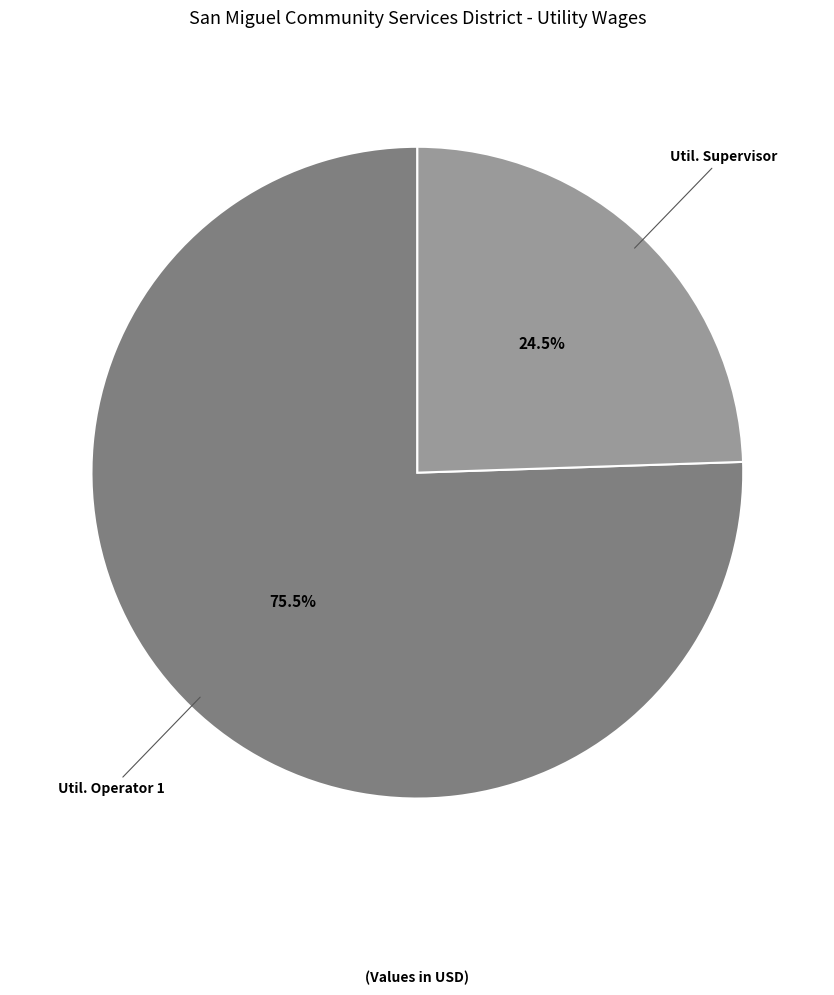

Does any single category account for the majority?

Yes